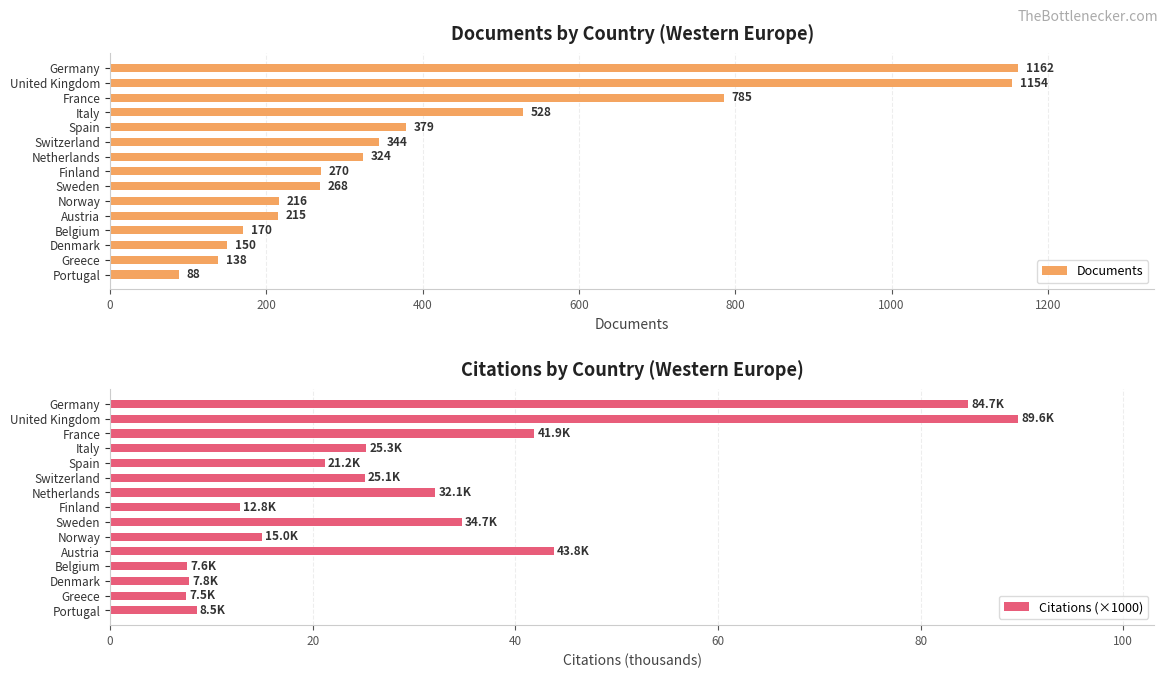

True or false: Documents has a value of 324 at Netherlands.

True